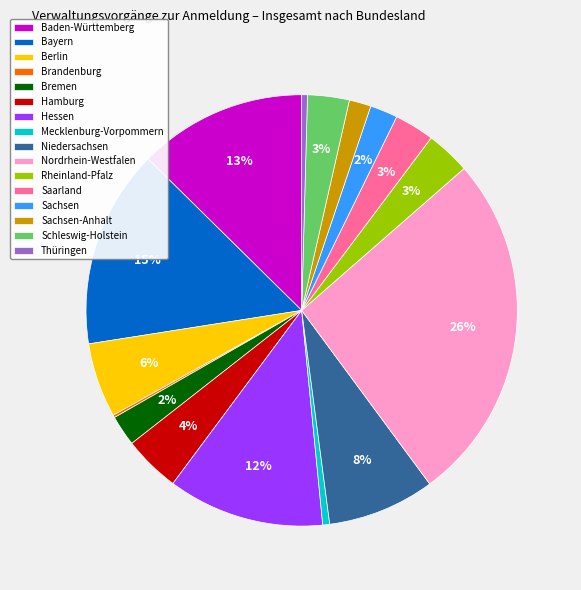

To the nearest percent, what is the difference between the Sachsen-Anhalt and Berlin slice percentages?

4%